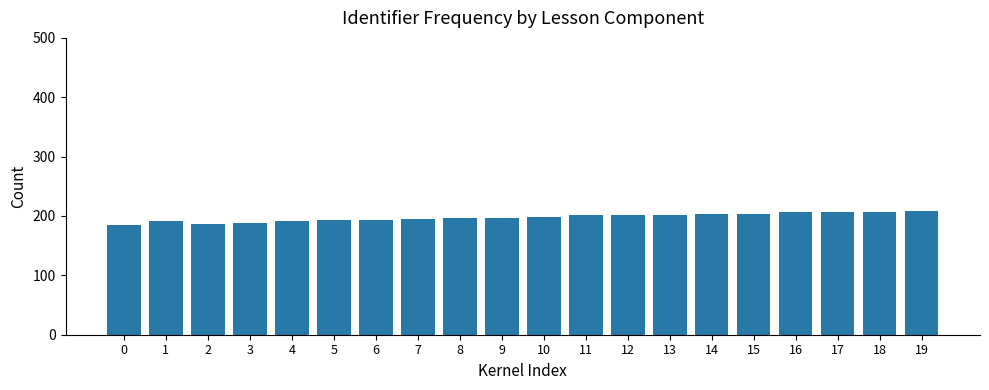

What is the average value?

198